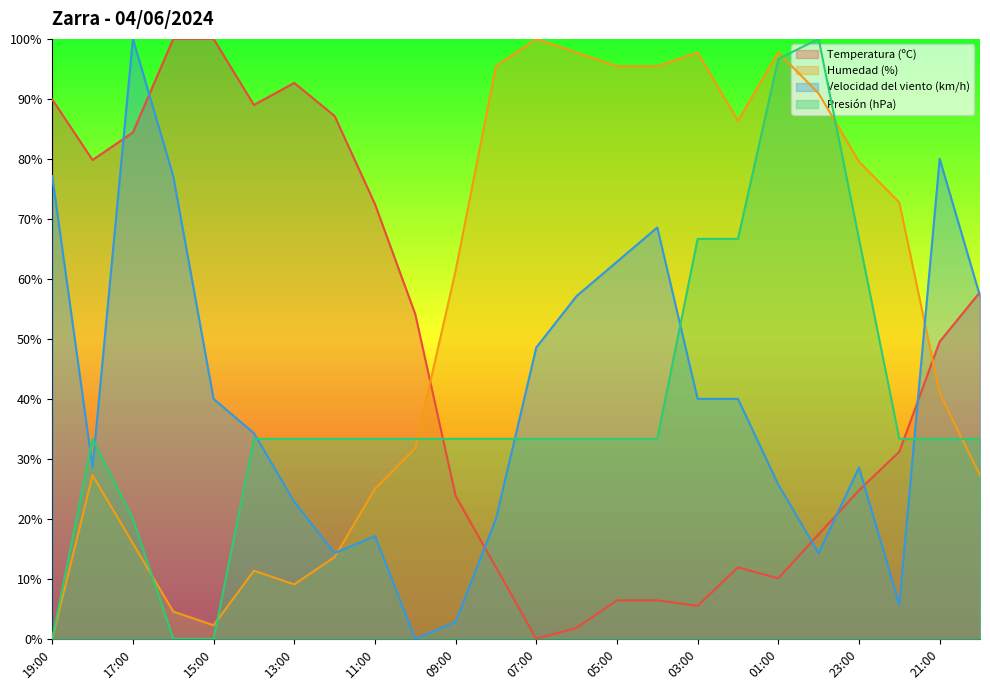

What is the highest value of the Velocidad del viento (km/h) series?

100.0